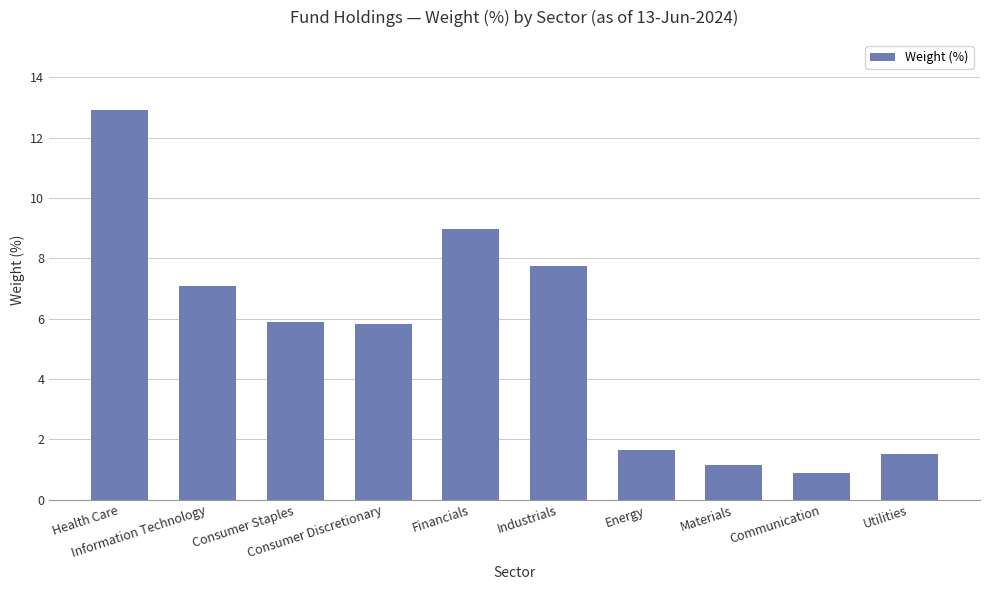

Is it true that the value at Financials is 4.0?

False